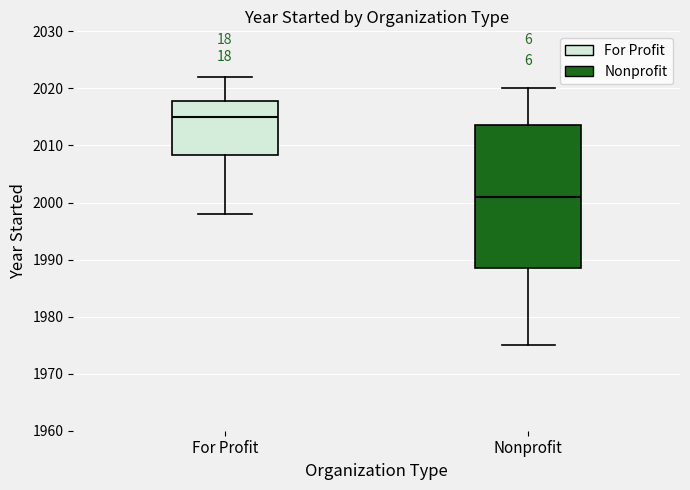

Reading left to right, read every box against the y-axis: the position of its median line, the range the box covers, and the ends of its whiskers. The values are not printed on the chart, so give them approximately, as read against the axis.

For Profit: median 2015, box 2008 to 2018, whiskers 1998 to 2022
Nonprofit: median 2001, box 1989 to 2014, whiskers 1975 to 2020